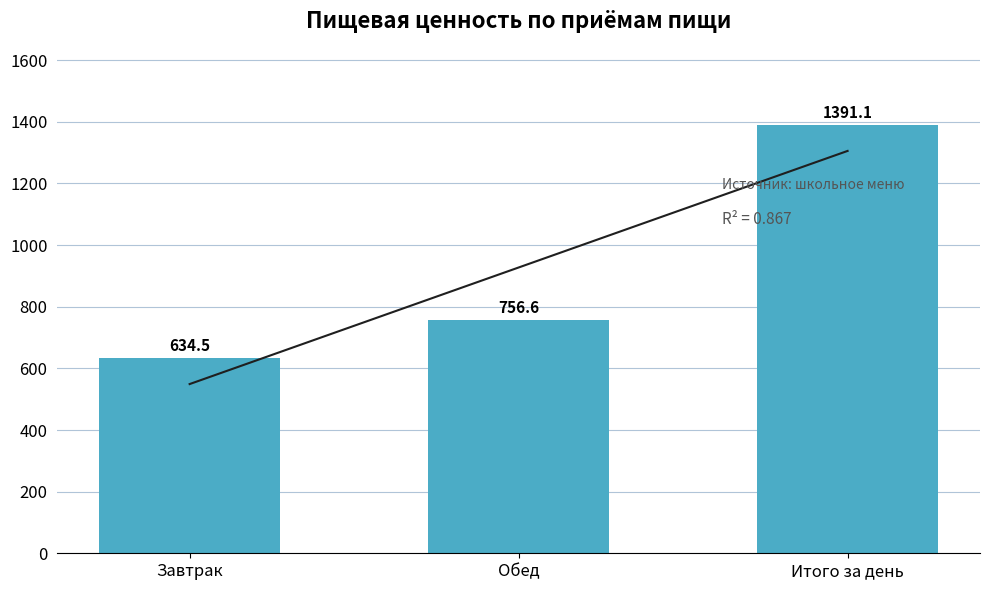

What is the smallest value displayed?

634.5